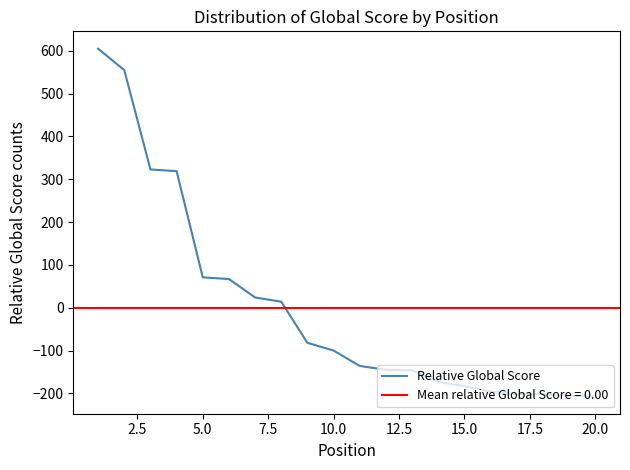

What is the smallest value displayed?

-207